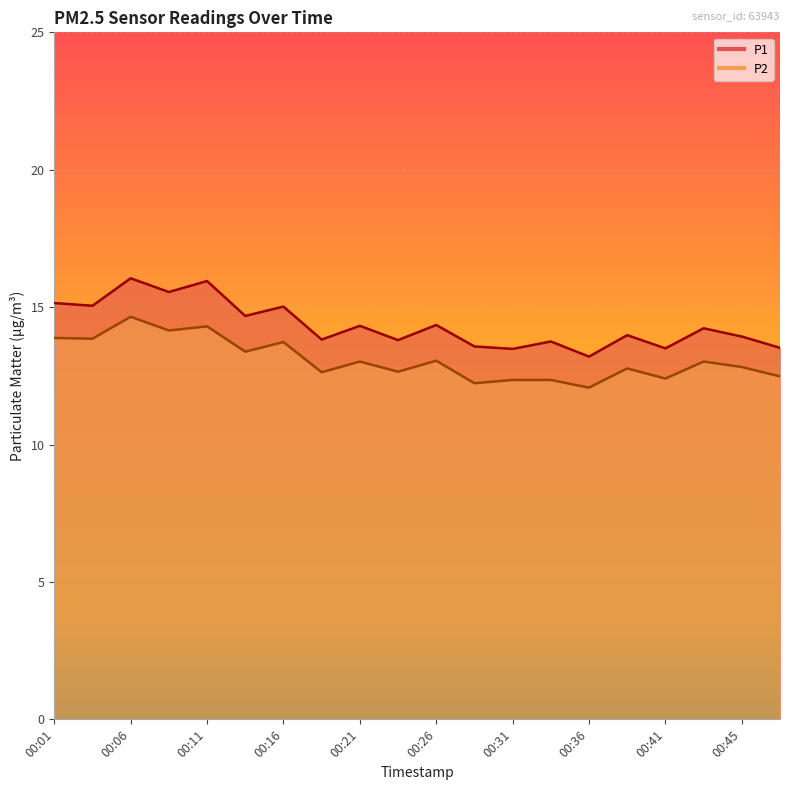

Which series has the largest total across all categories?

P1